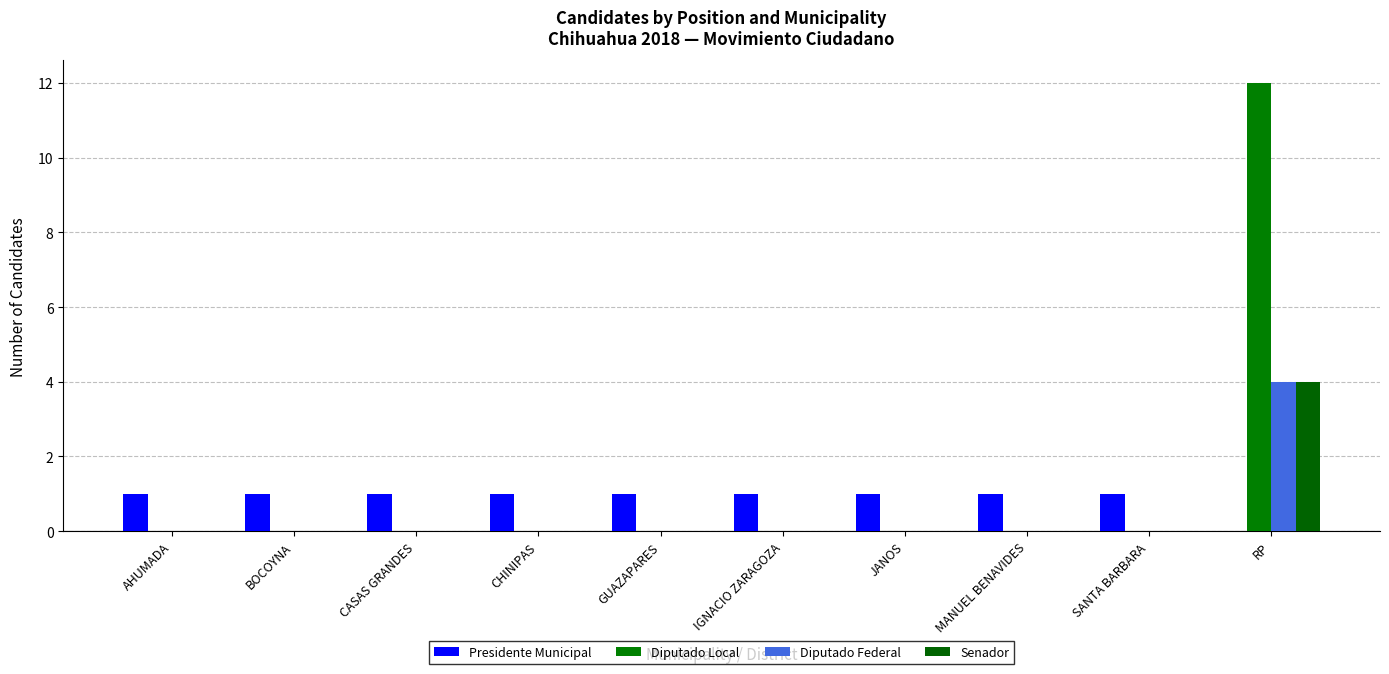

At which category is the sum across all series the highest?

RP